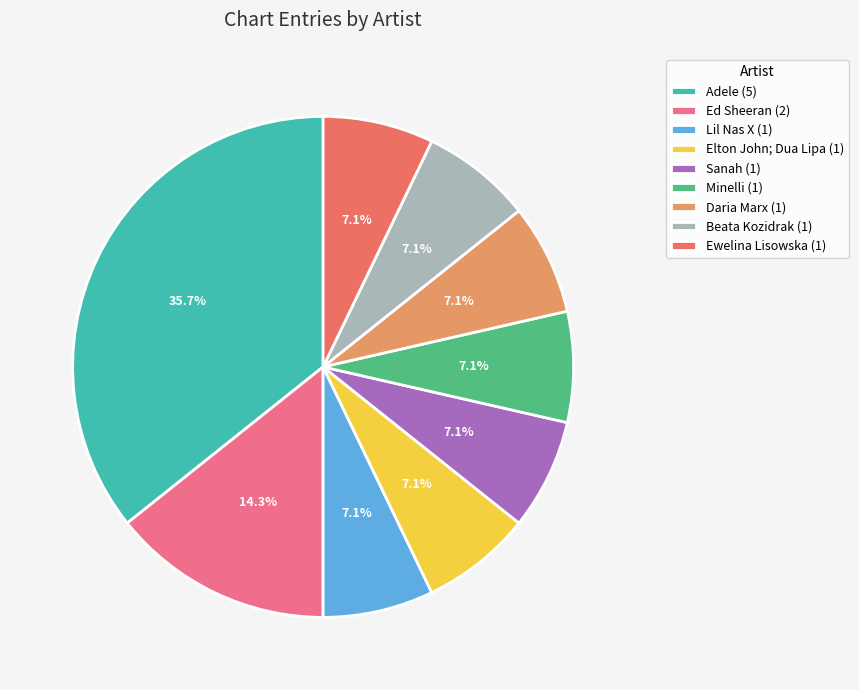

Count the number of slices in the pie.

9